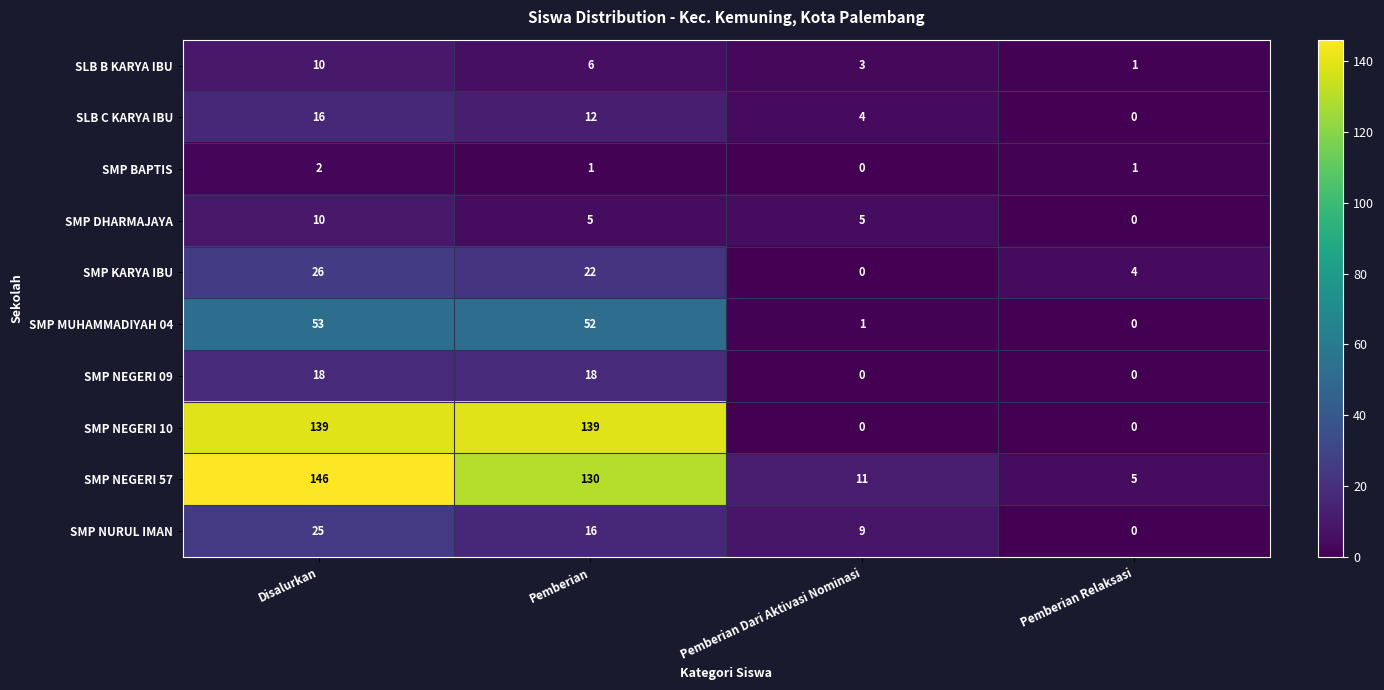

How many distinct data groups are displayed?

10